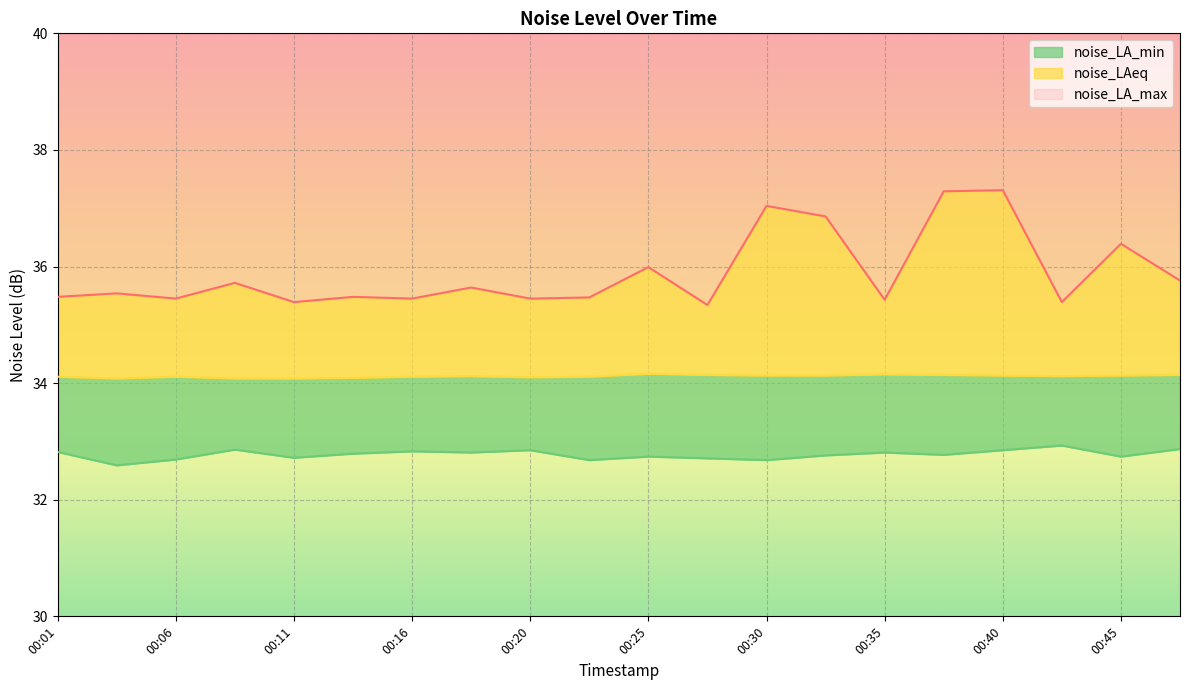

What is the average value of the noise_LAeq series?

34.1